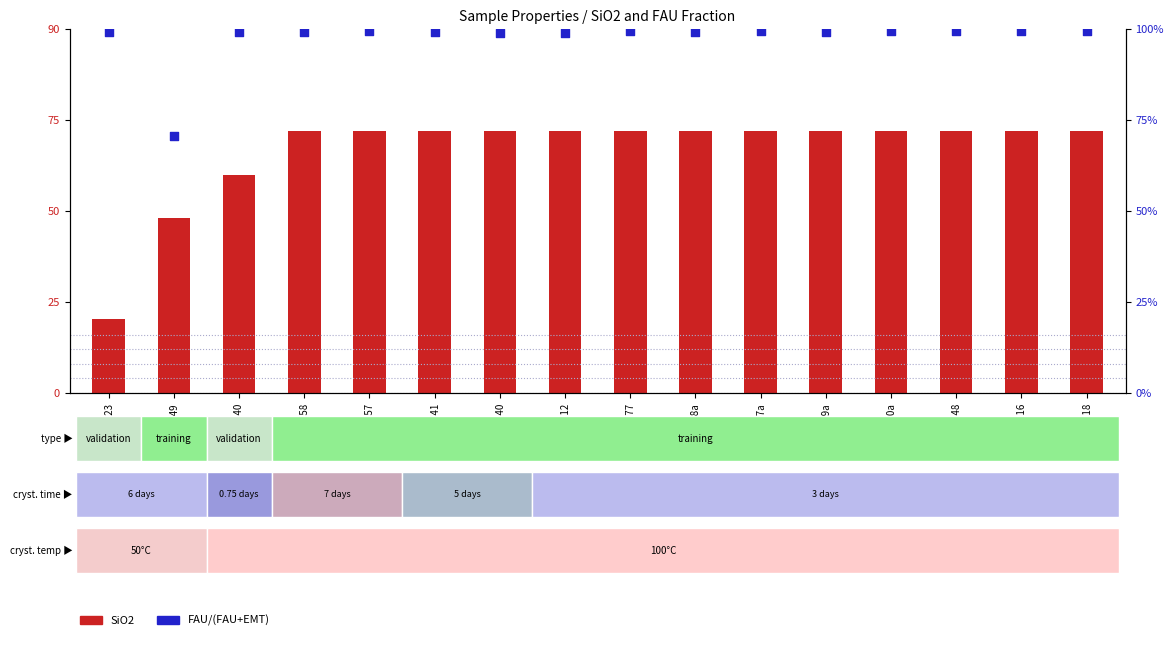

Which series has the largest total across all categories?

FAU/(FAU+EMT) %